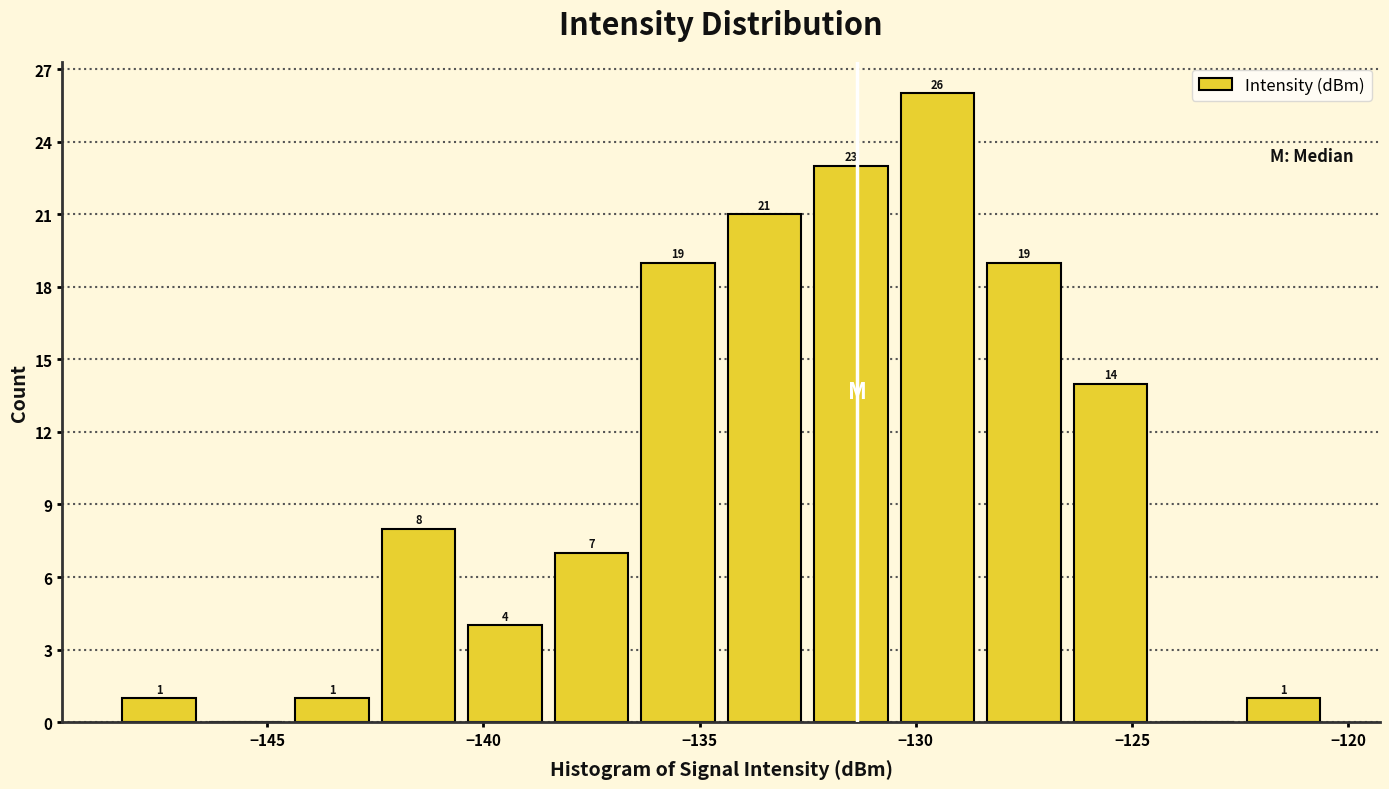

Over which range of the x-axis is the bar tallest?

-130.5 to -128.5